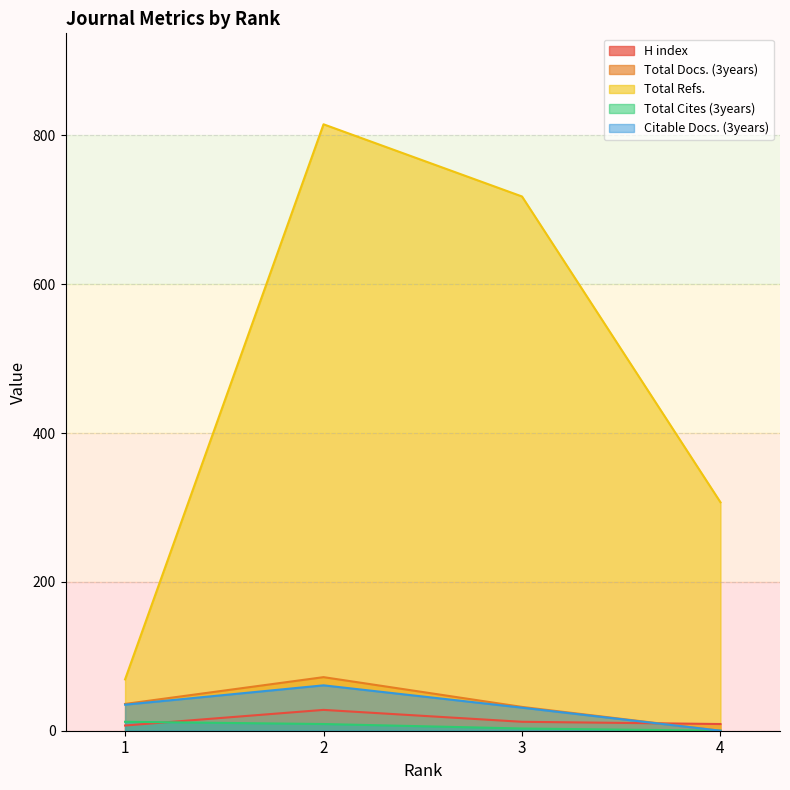

Rank the series by their maximum value, from highest to lowest.

Total Refs., Total Docs. (3years), Citable Docs. (3years), H index, Total Cites (3years)